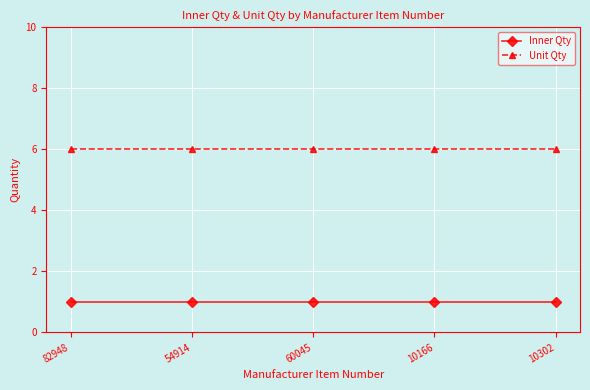

At how many categories does at least one series exceed 5?

5